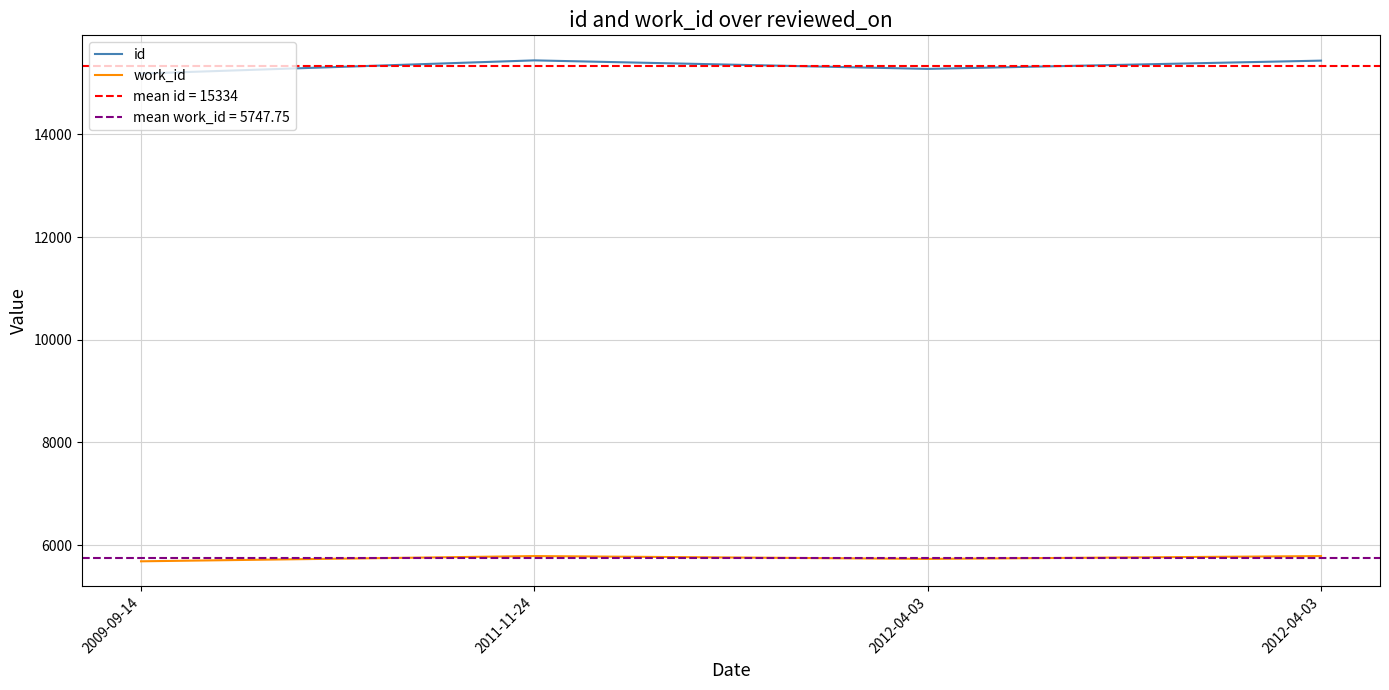

What is the value of the id point at the 2nd from the left?

15441